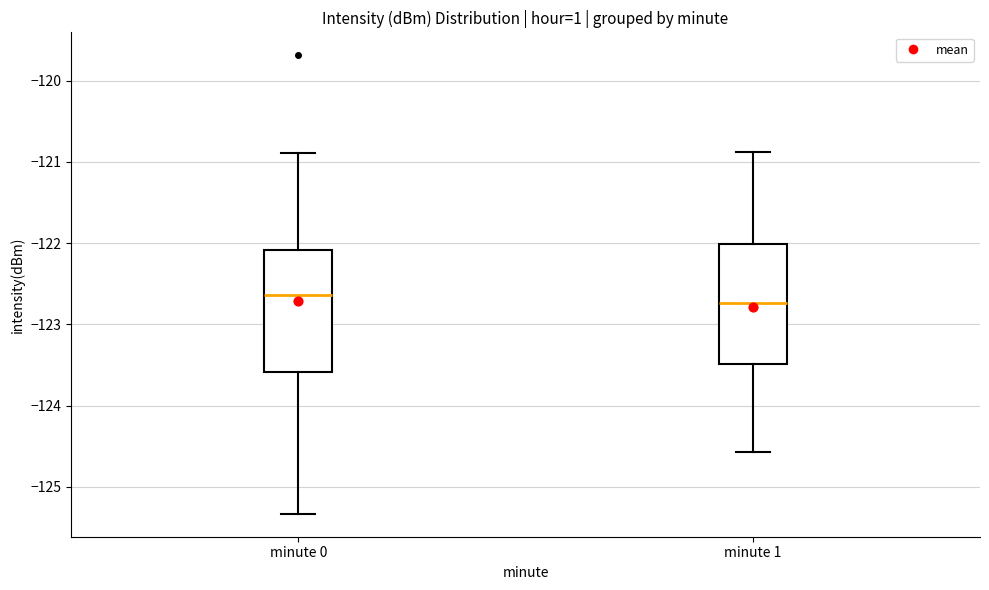

Where does the upper whisker of the box for minute 1 end on the y-axis? The values are not printed on the chart, so give them approximately, as read against the axis.

-120.9